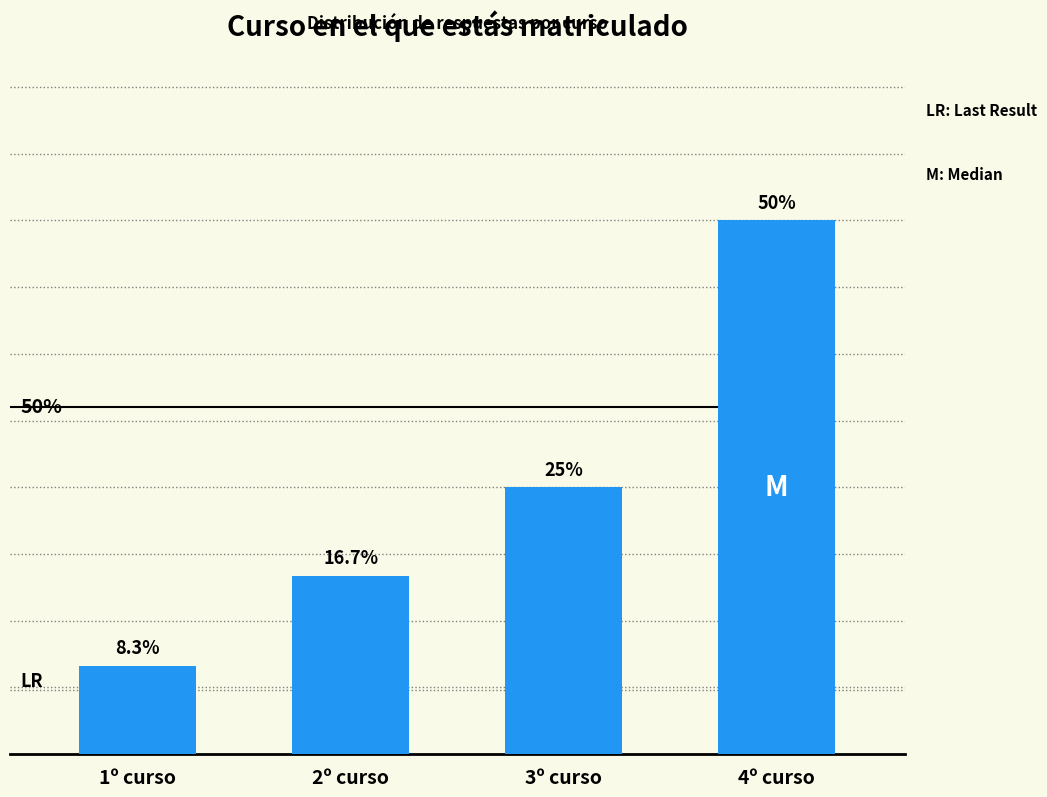

Does the chart contain stacked bars?

No